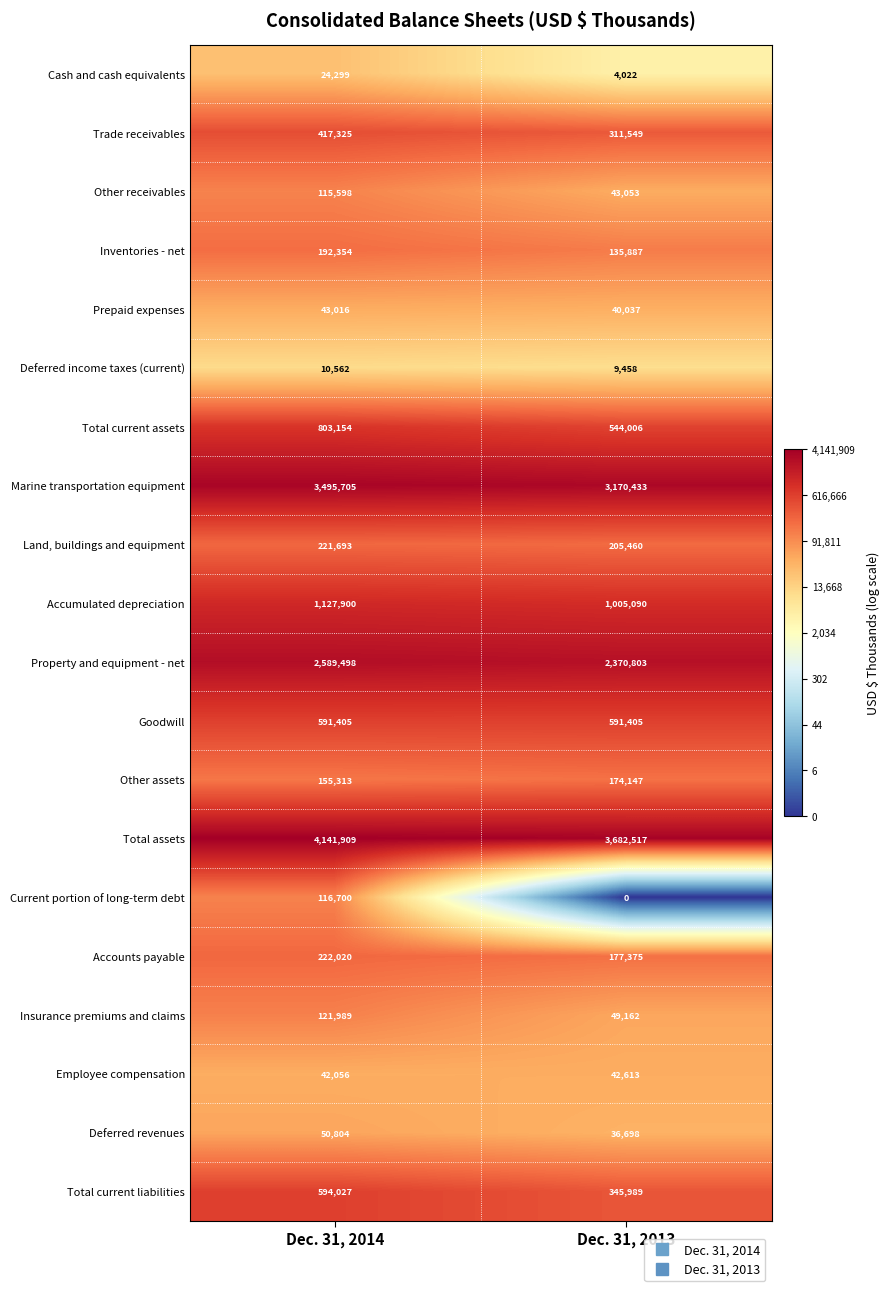

Which label corresponds to the smallest value in the chart?

Dec. 31, 2013